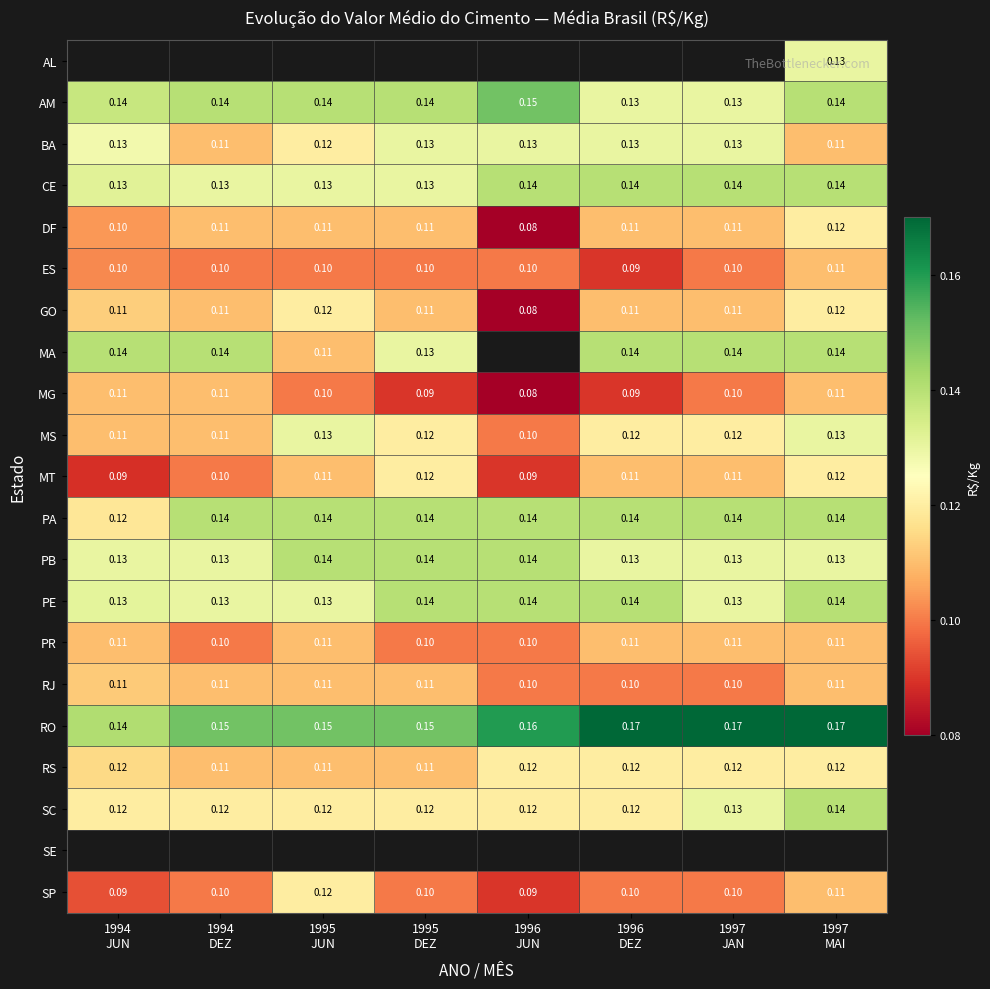

Count the SC values in the range 0 to 1.

8